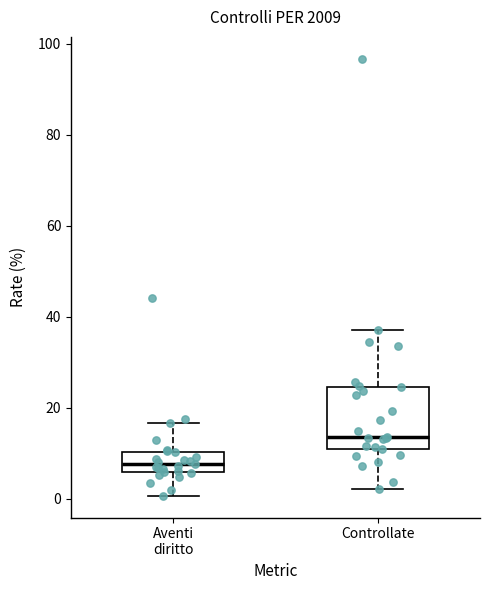

Comparing the boxes themselves (not the whiskers), which one is the tallest?

Controllate